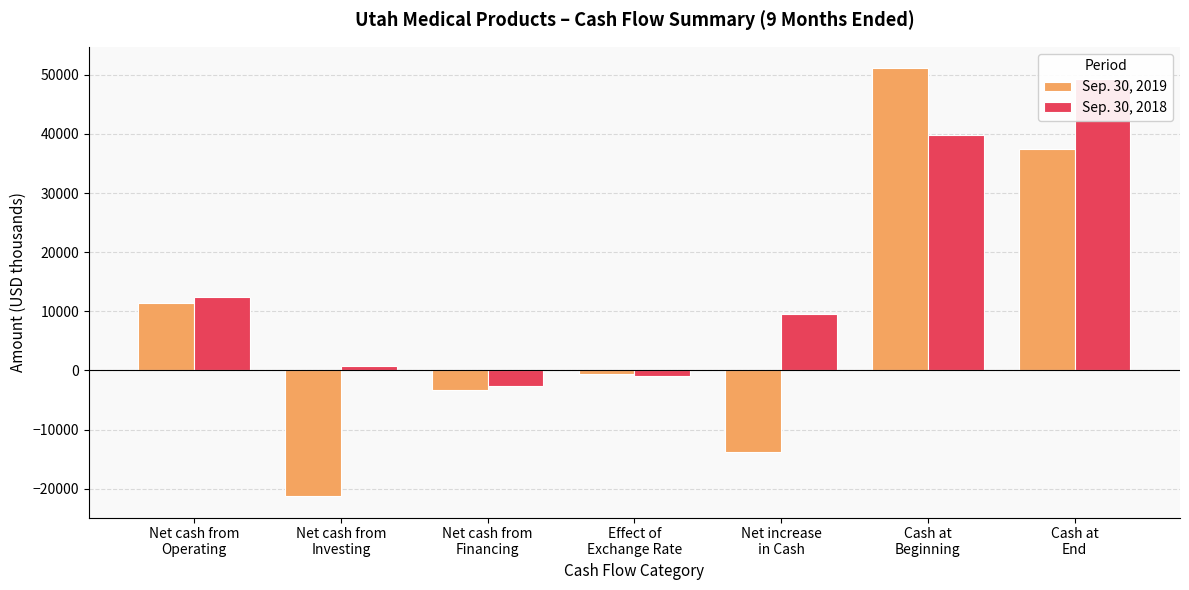

Reading left to right, what are all the values shown in this chart?

Sep. 30, 2019: Net cash from
Operating=11415	Net cash from
Investing=-21252	Net cash from
Financing=-3258	Effect of
Exchange Rate=-624	Net increase
in Cash=-13719	Cash at
Beginning=51112	Cash at
End=37393
Sep. 30, 2018: Net cash from
Operating=12351	Net cash from
Investing=681	Net cash from
Financing=-2582	Effect of
Exchange Rate=-973	Net increase
in Cash=9477	Cash at
Beginning=39875	Cash at
End=49352